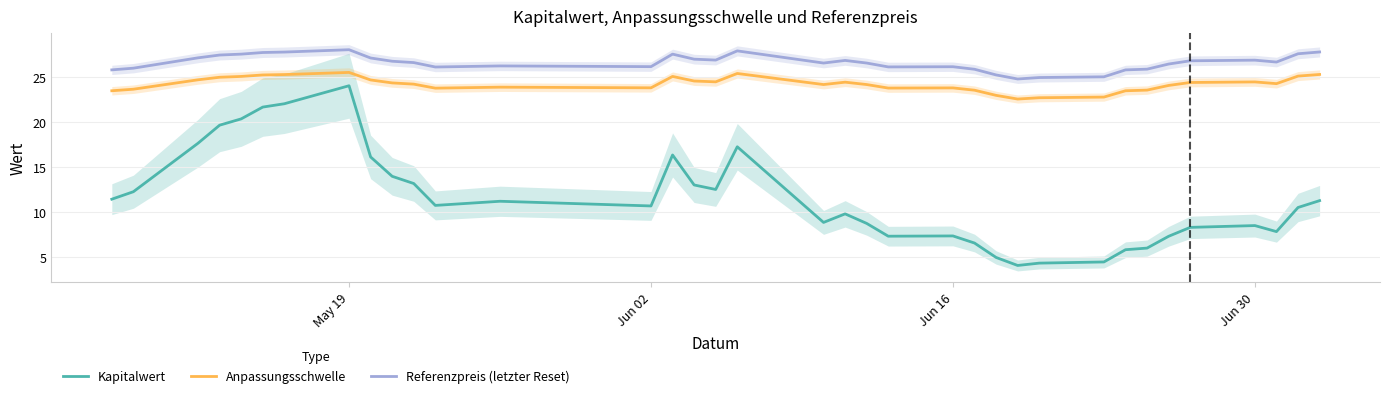

How many interior local valleys does the Kapitalwert series have?

7